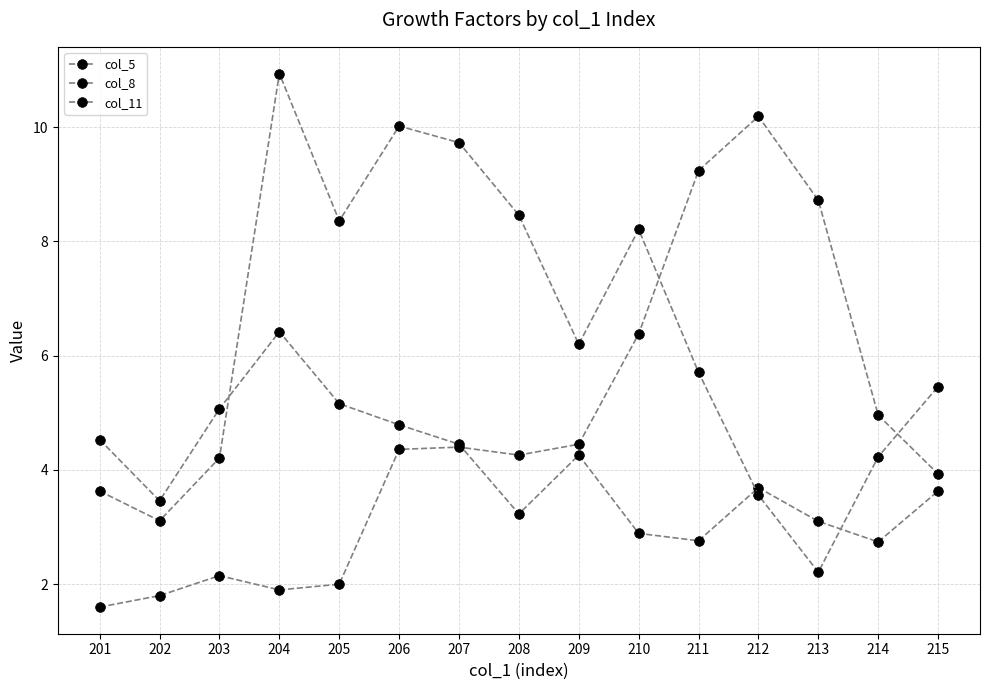

How many series are shown in this chart?

3